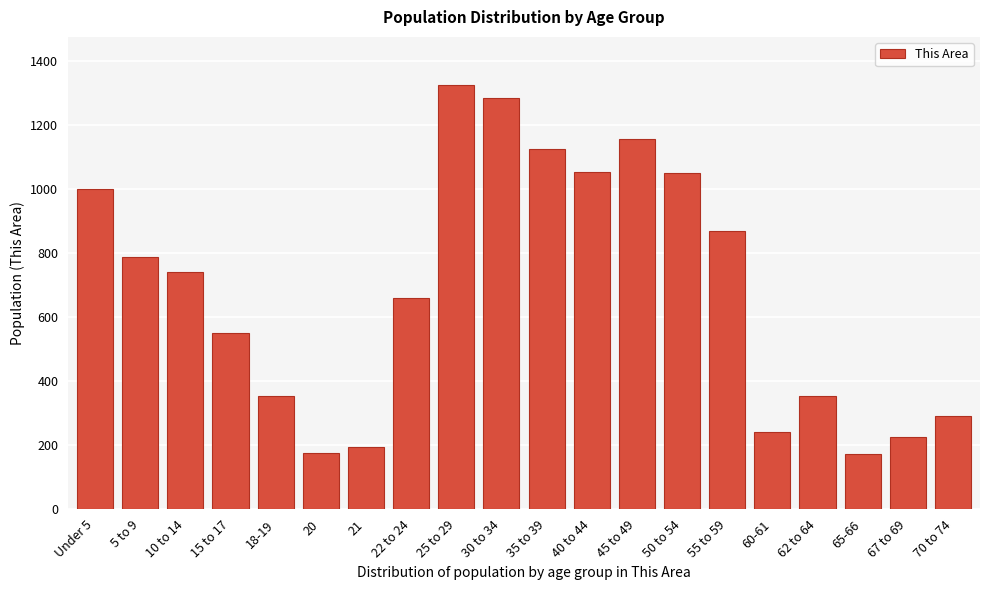

What is the difference between the maximum and second lowest values?

1148